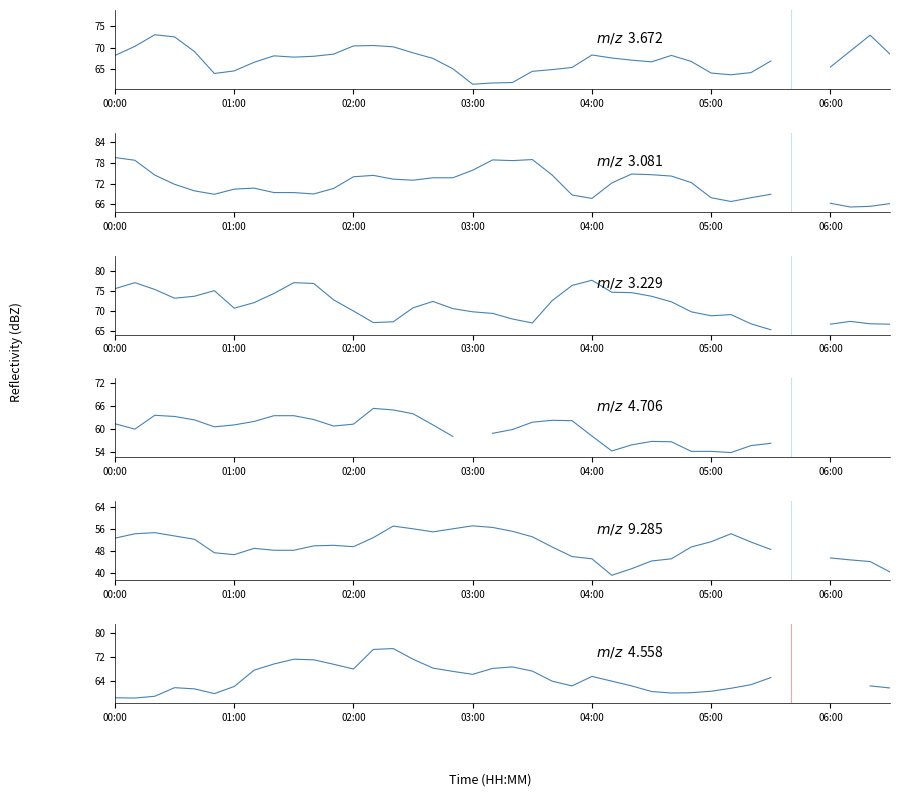

What is the value of the m/z  3.672 point at the 29th from the left?

68.2